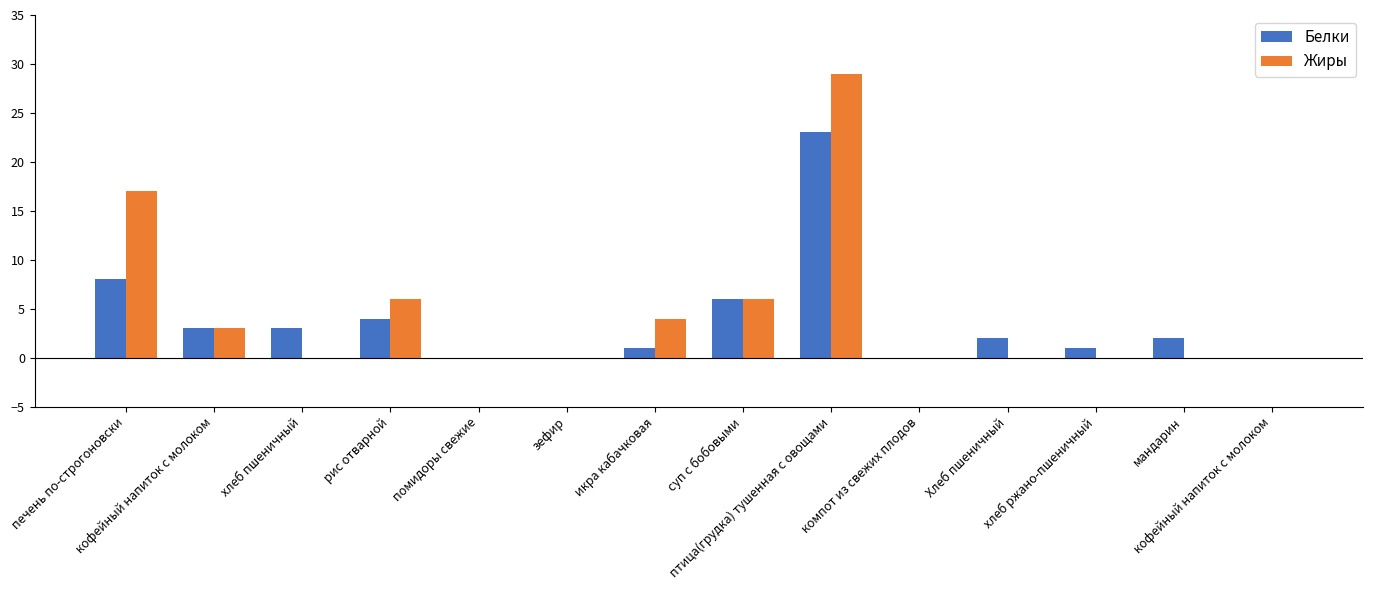

What is the label of the 13th bar from the left?

мандарин